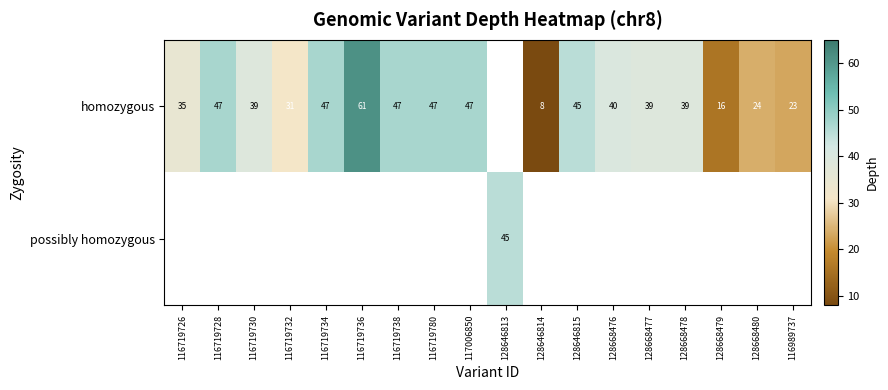

Count the number of data series in this chart.

2